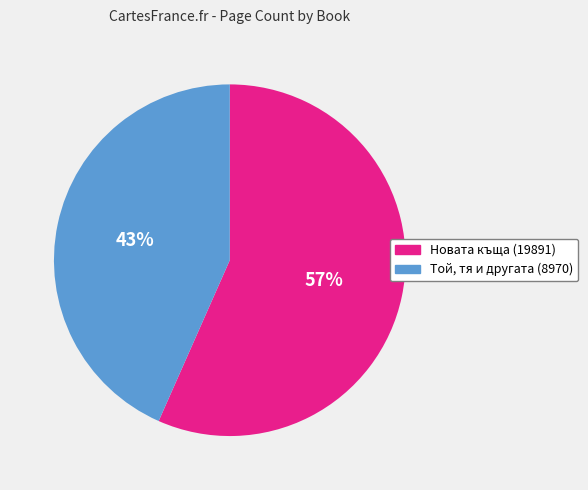

To the nearest percent, what is the combined percentage of Новата къща (19891) and Той, тя и другата (8970)?

100%